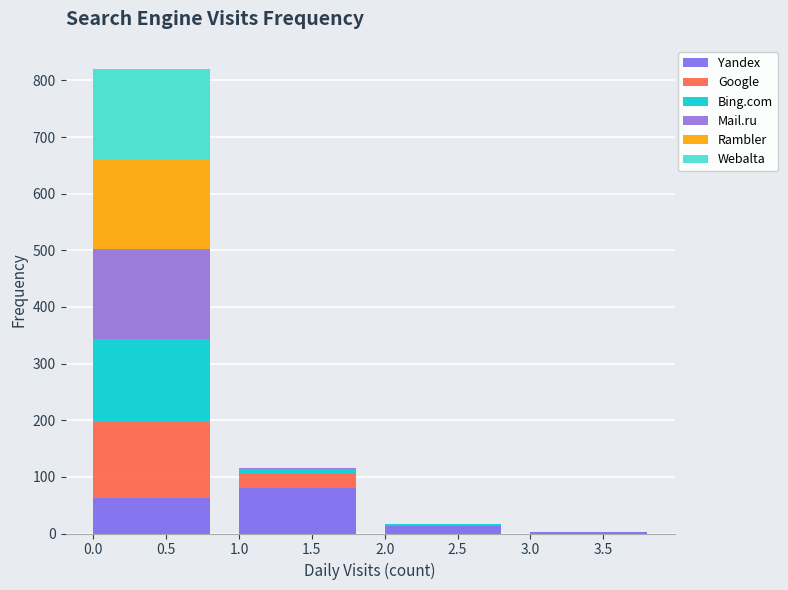

Count the number of categories in the chart.

4